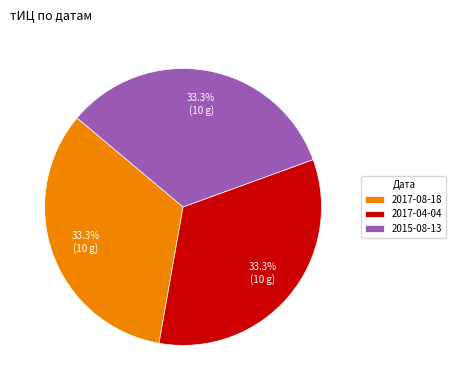

Approximately how many times larger is the value at 2015-08-13 compared to 2017-04-04?

1.0